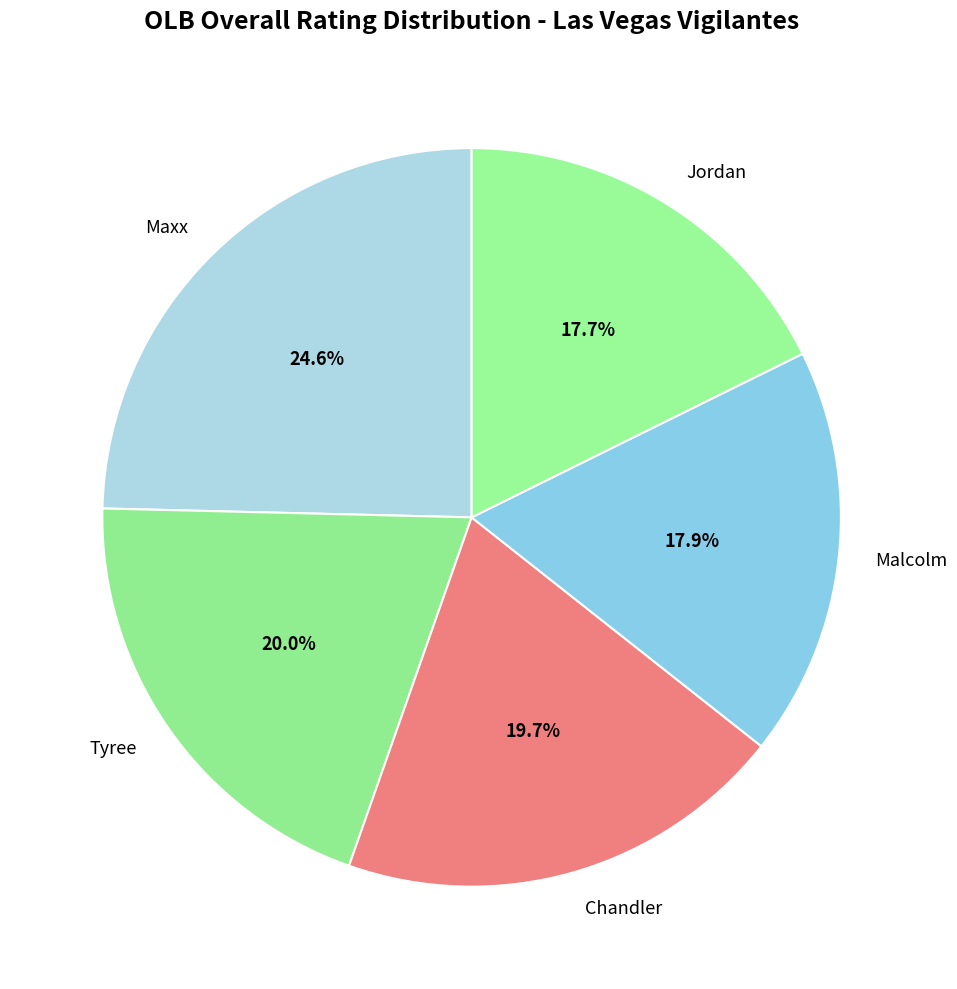

Is the sum of Chandler and Jordan greater than half?

No